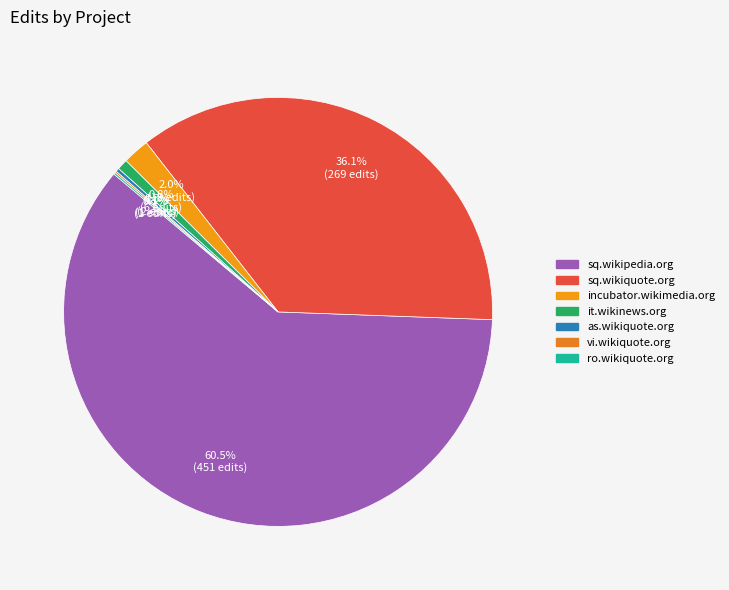

Rank the categories by value from highest to lowest.

sq.wikipedia.org, sq.wikiquote.org, incubator.wikimedia.org, it.wikinews.org, as.wikiquote.org, vi.wikiquote.org, ro.wikiquote.org